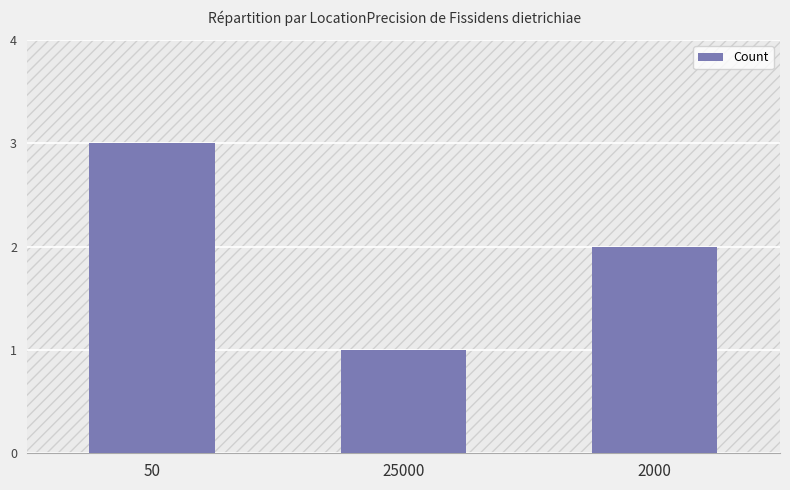

List the labels in order of value, largest first.

50, 2000, 25000